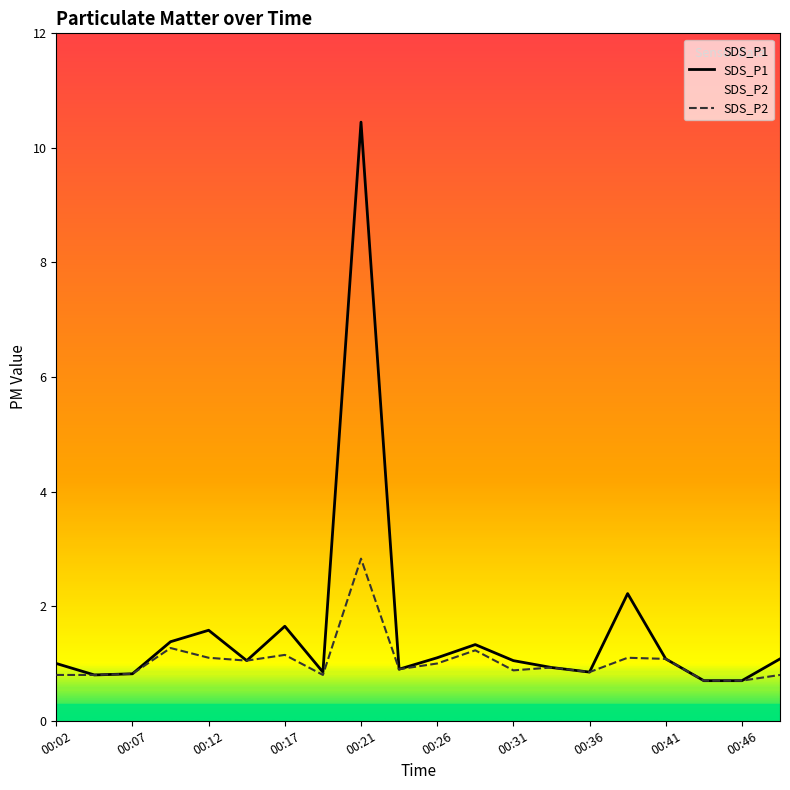

True or false: SDS_P1 has a value of 1.2 at 00:46.

False